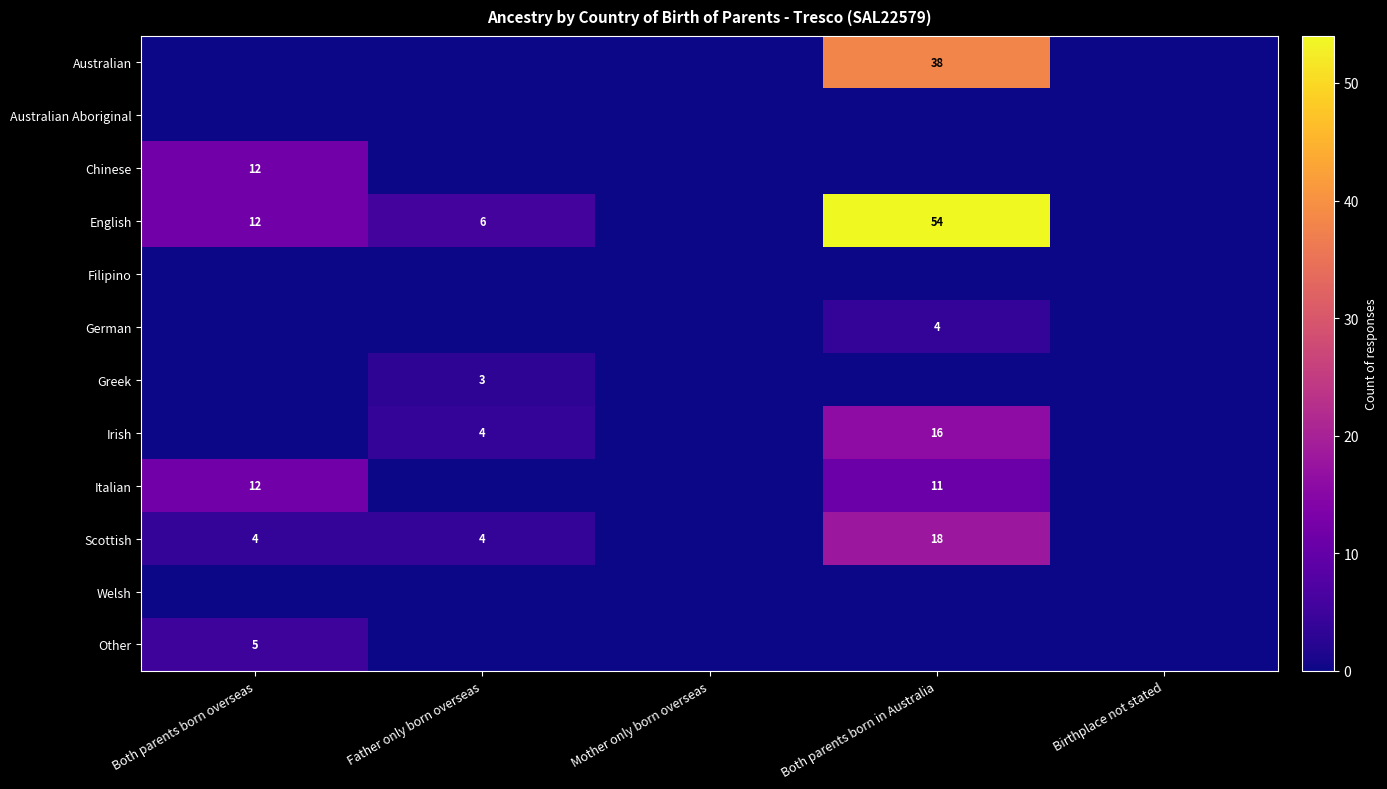

The value of German at Both parents born in Australia is 4. True or false?

True